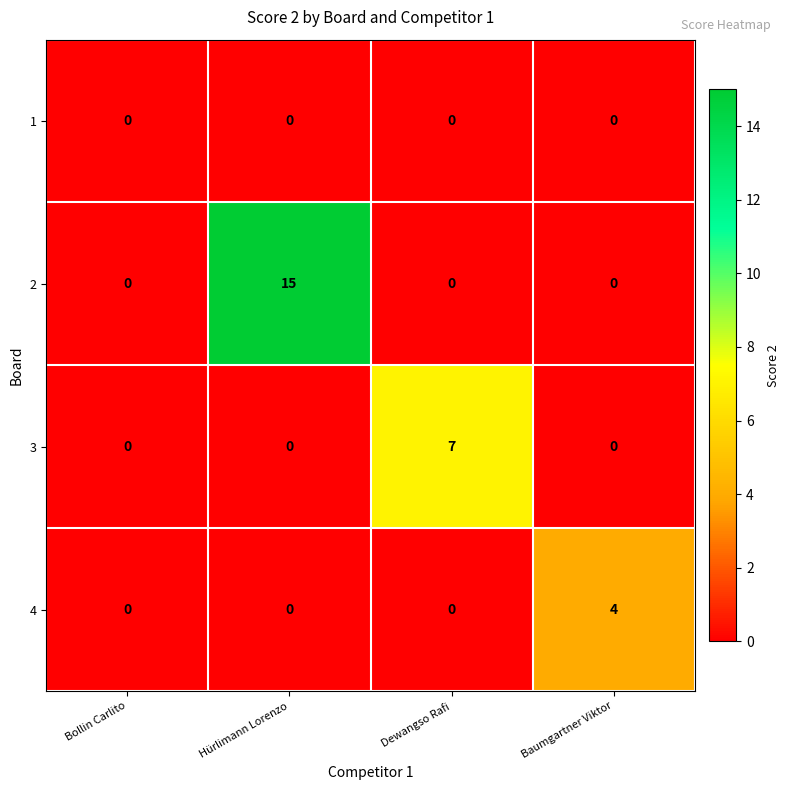

Which series has the largest range (max minus min)?

2